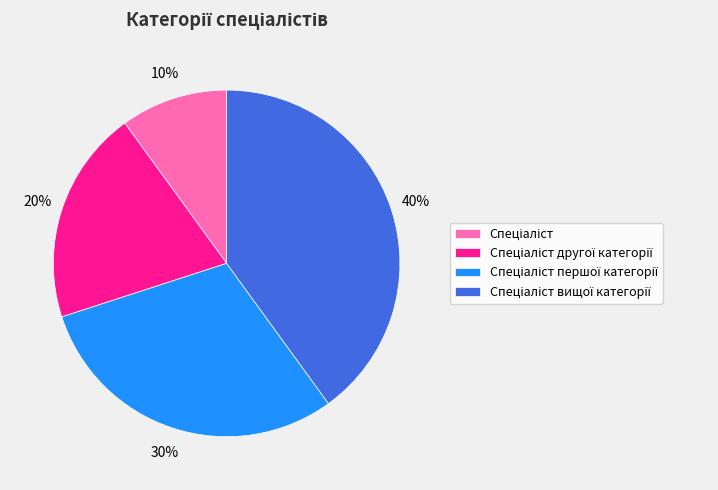

How many slices are in this pie chart?

4